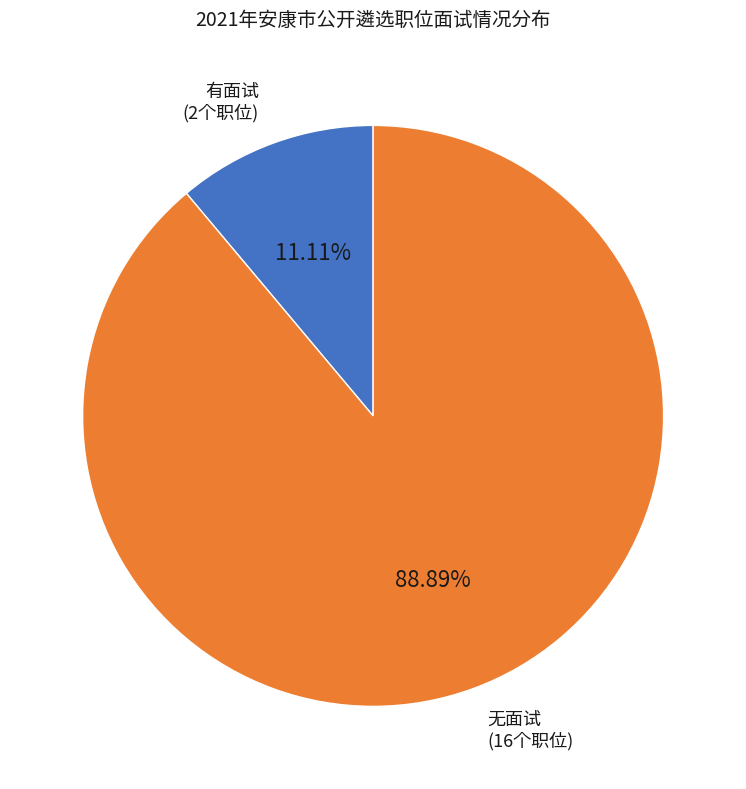

Approximately how many times larger is the value at 无面试 (16个职位) compared to 有面试 (2个职位)?

8.0